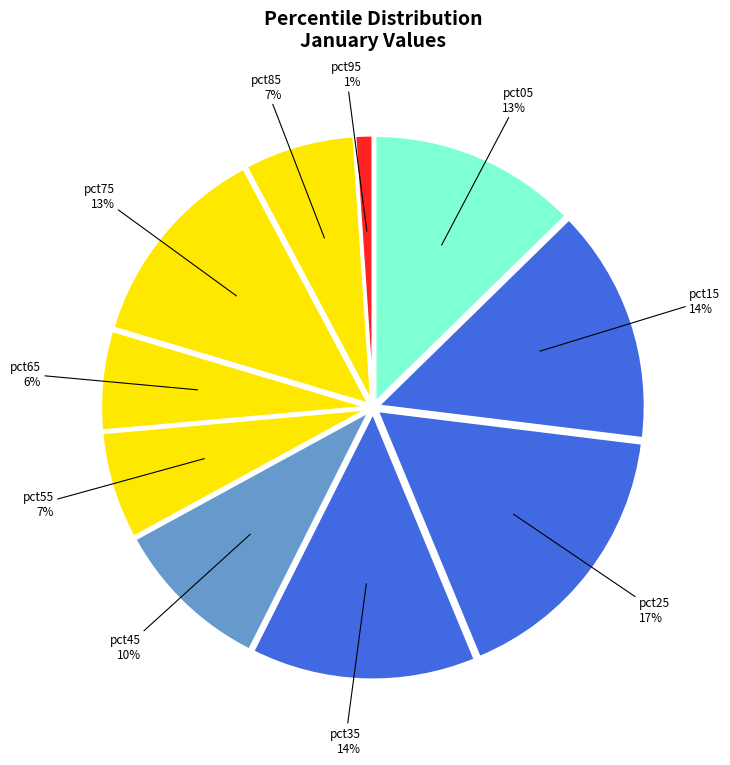

How many slices are in this pie chart?

10